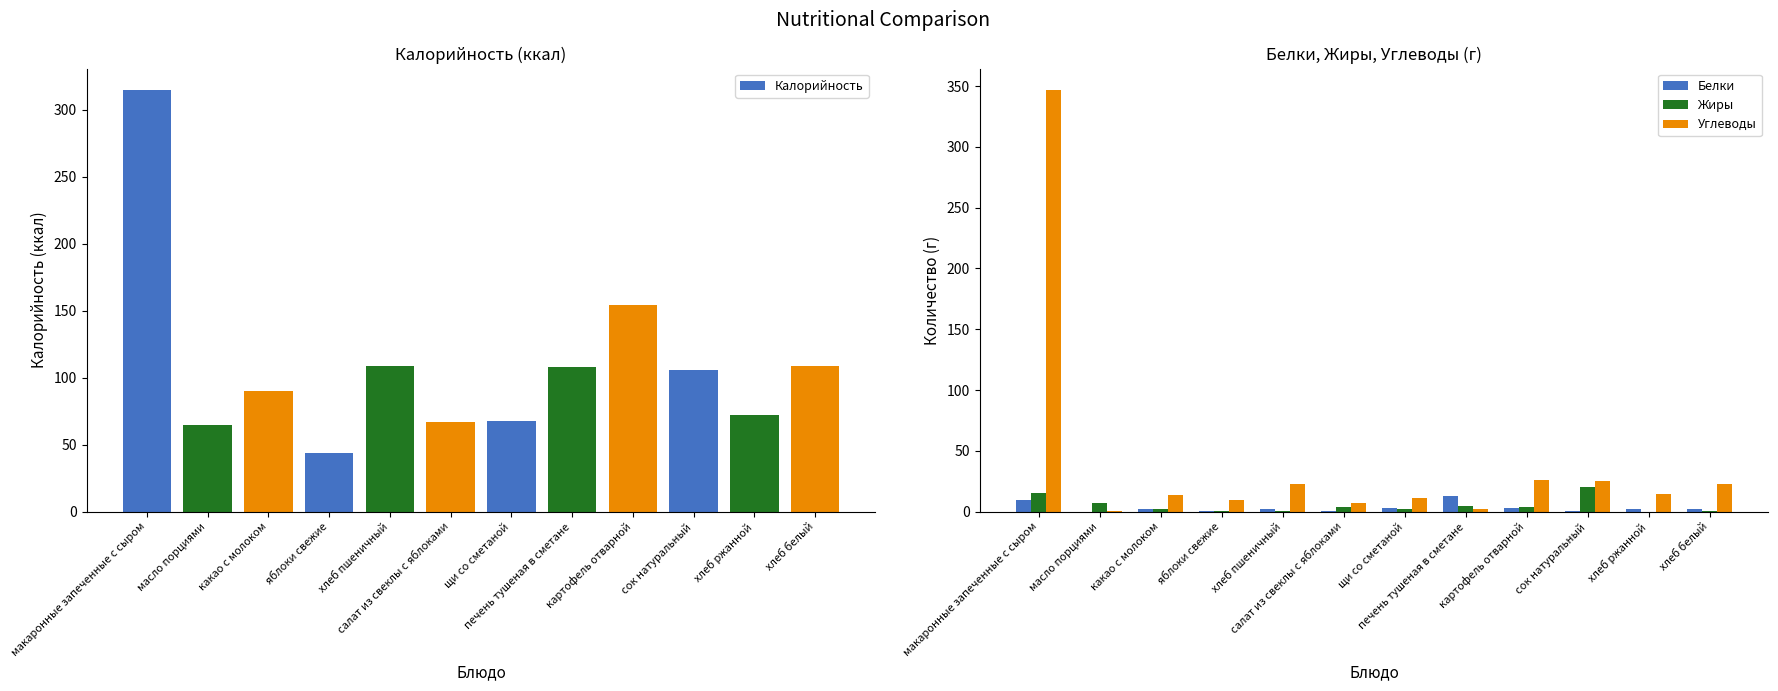

What is the sum of all Углеводы values?

503.4